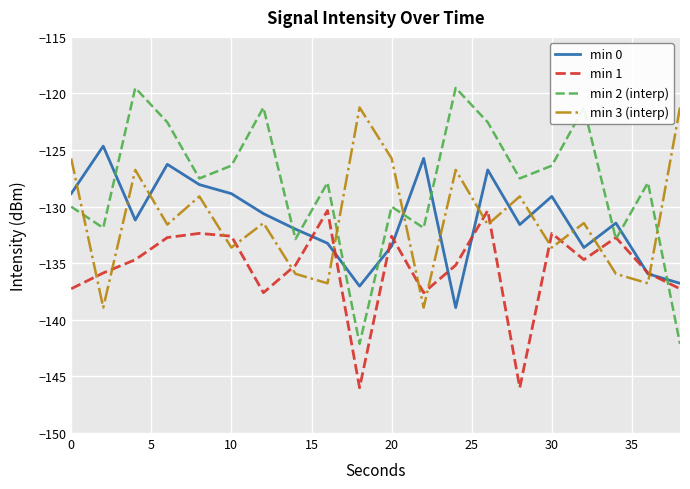

After their last crossing, which series has the higher values: min 3 (interp) or min 2 (interp)?

min 3 (interp)